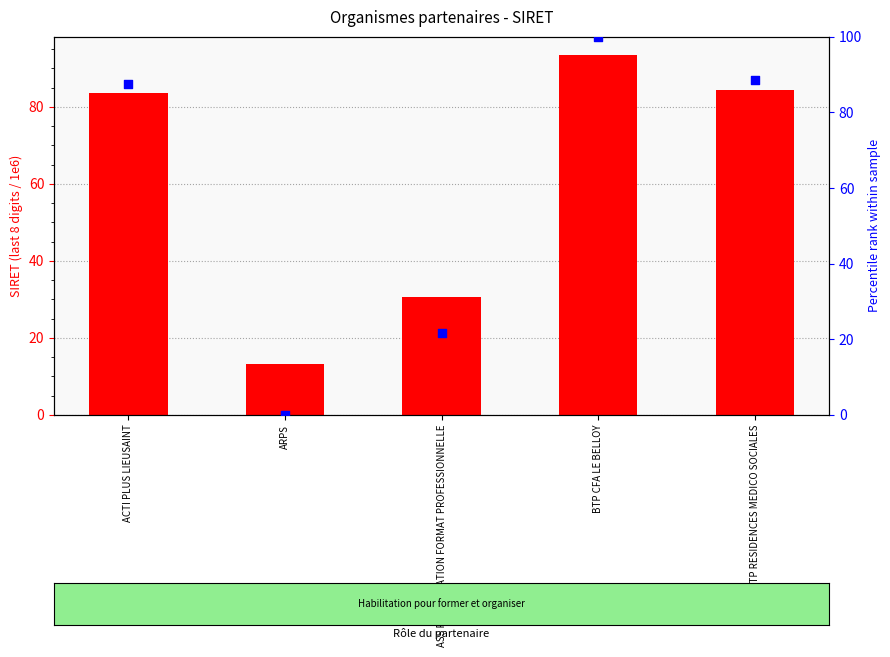

Which series has the widest spread of Y values?

Percentile rank